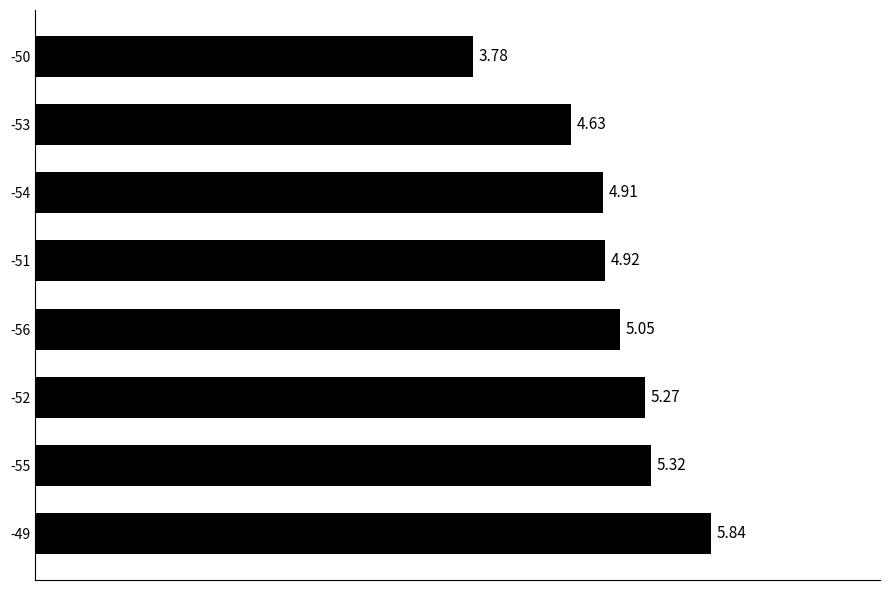

Which has a higher value, -53 or -55?

-55